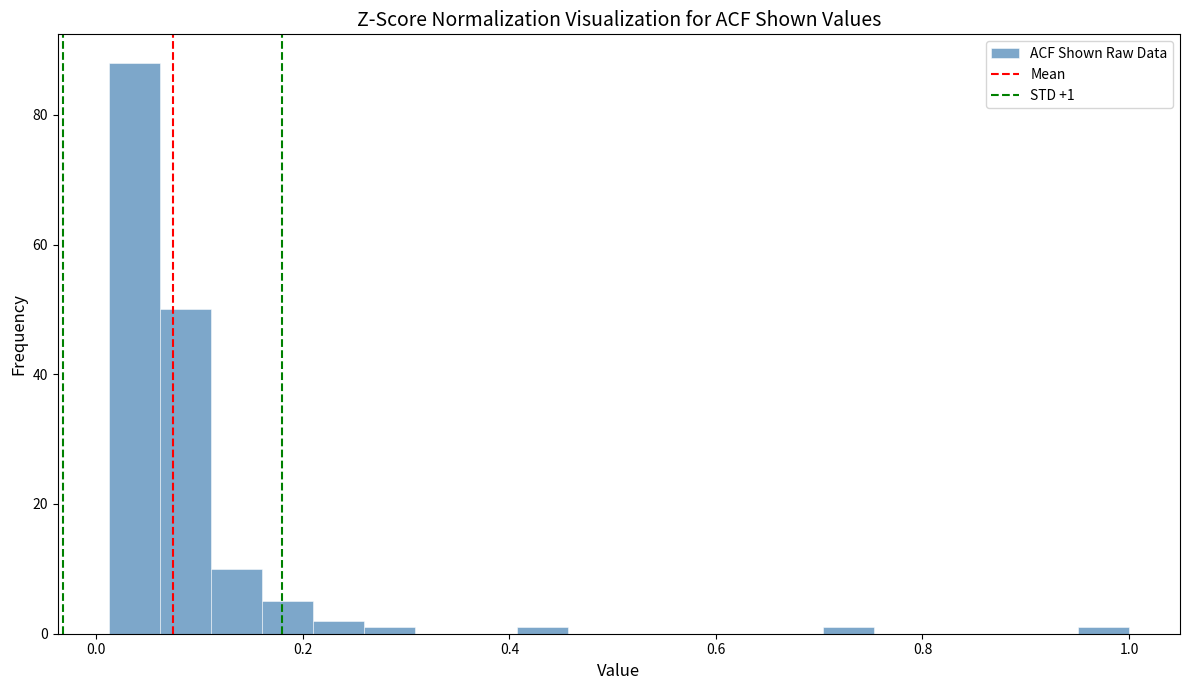

Read against the x-axis, roughly where is the centre of the tallest bar?

0.04